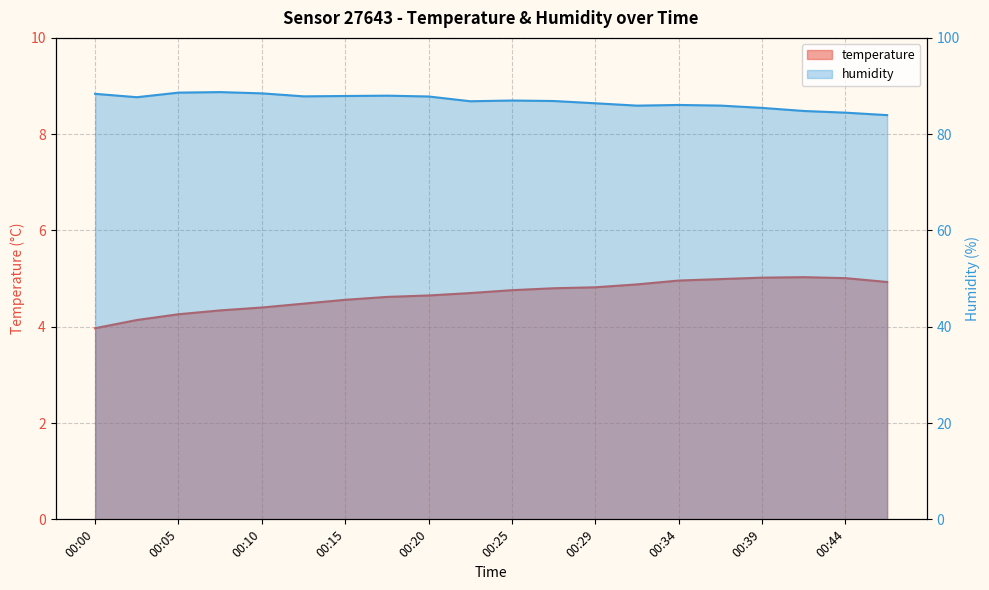

At which category is the sum across all series the highest?

00:07